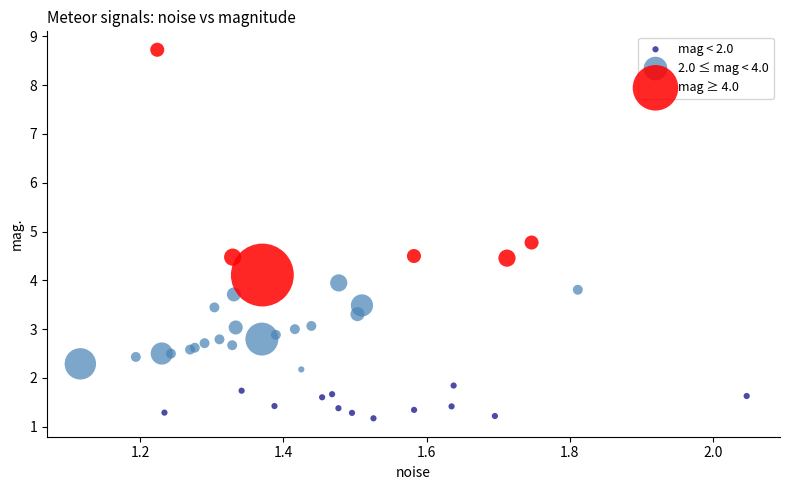

Which series reaches the minimum Y coordinate?

mag < 2.0